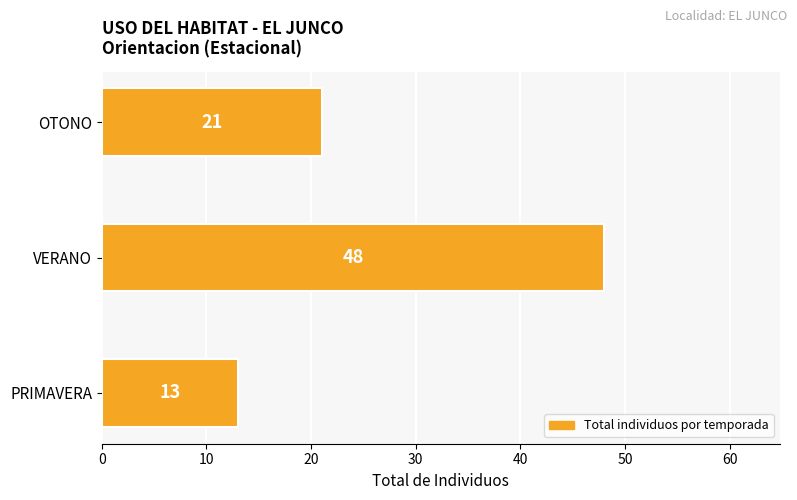

True or false: the data shows 15 at VERANO.

False